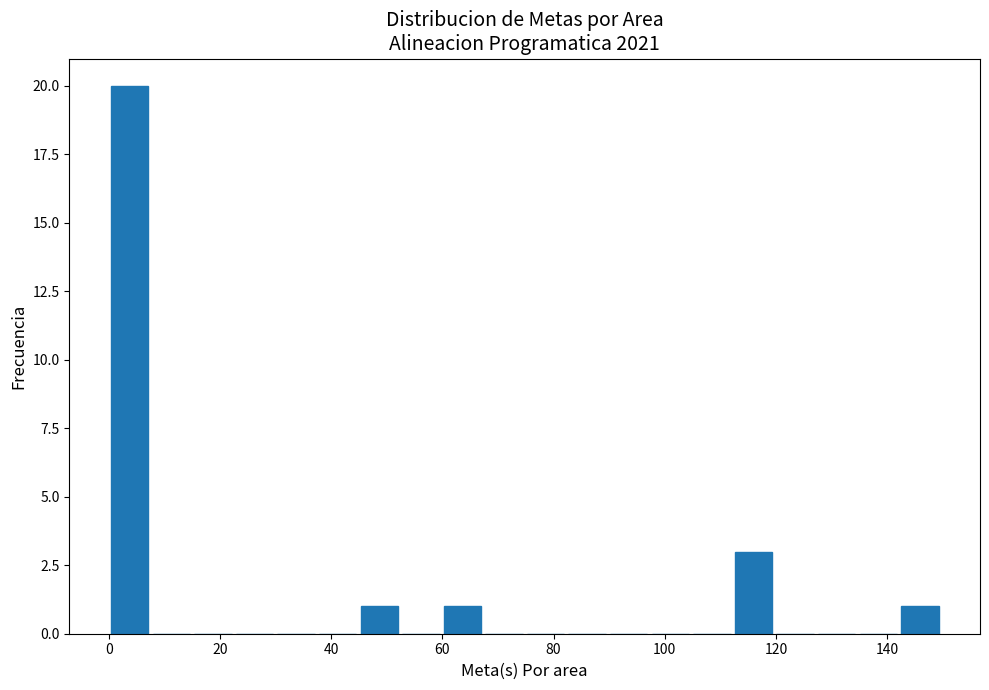

Read against the x-axis, roughly where is the centre of the tallest bar?

4